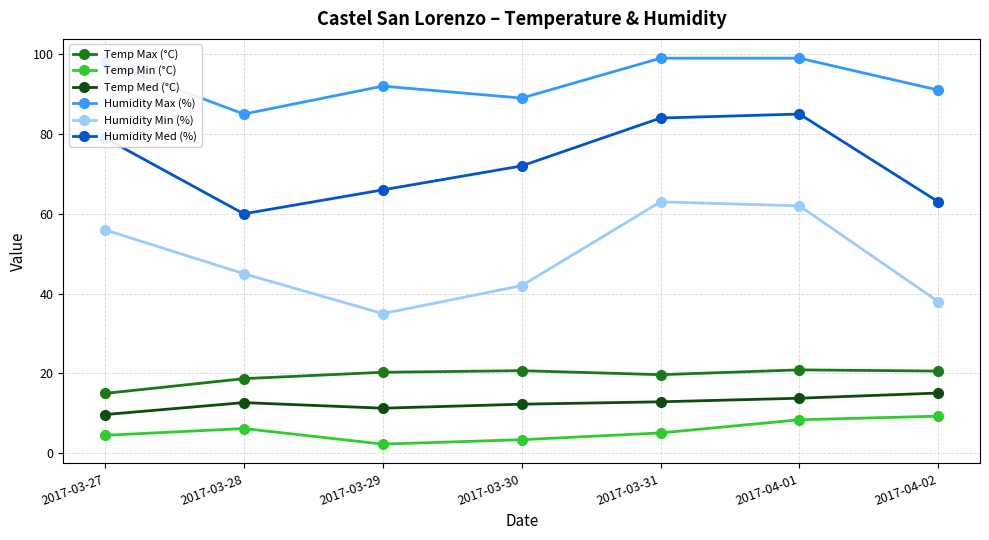

What is the sum of all Humidity Min (%) values?

341.0